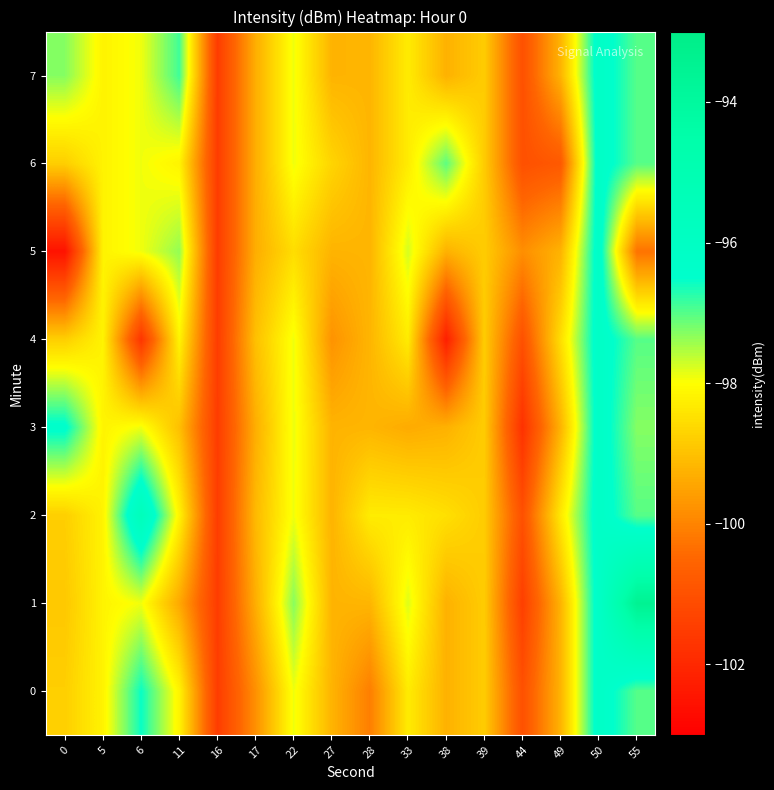

Count the number of data series in this chart.

8